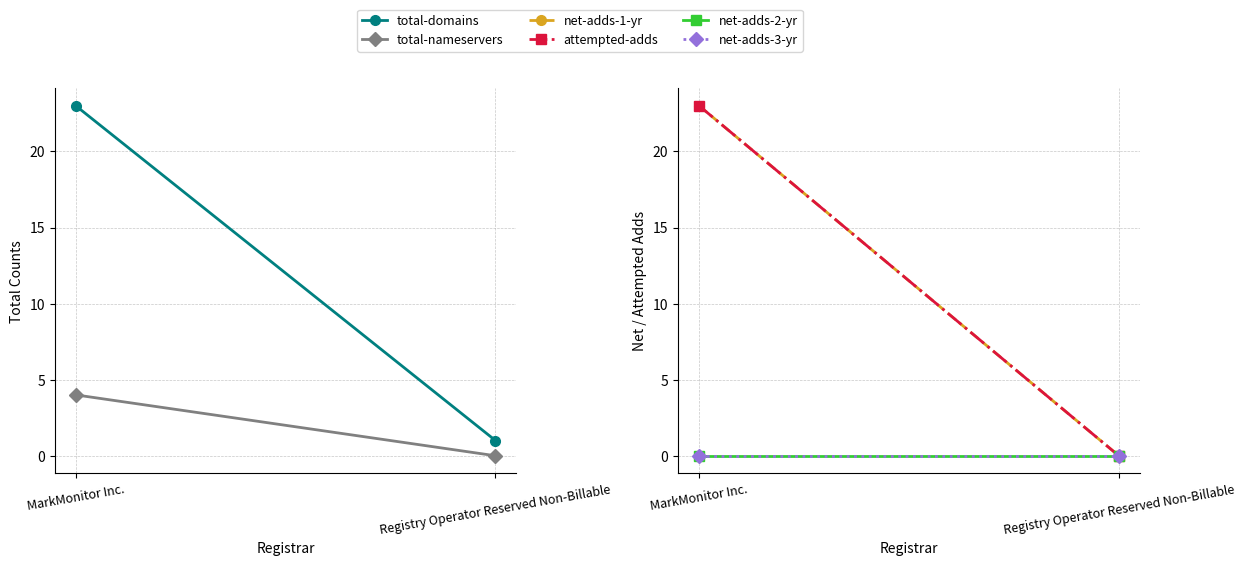

What is the total value across all series at MarkMonitor Inc.?

73